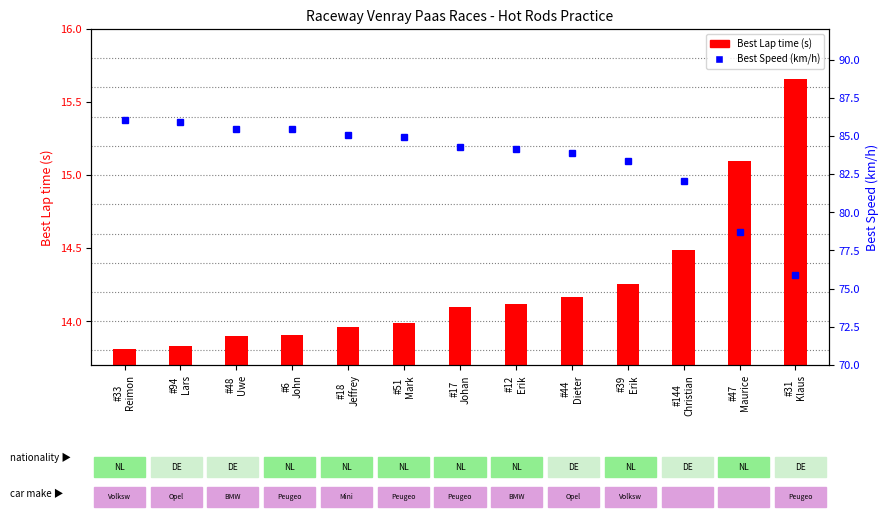

At which category is the sum across all series the highest?

#33
Reimon